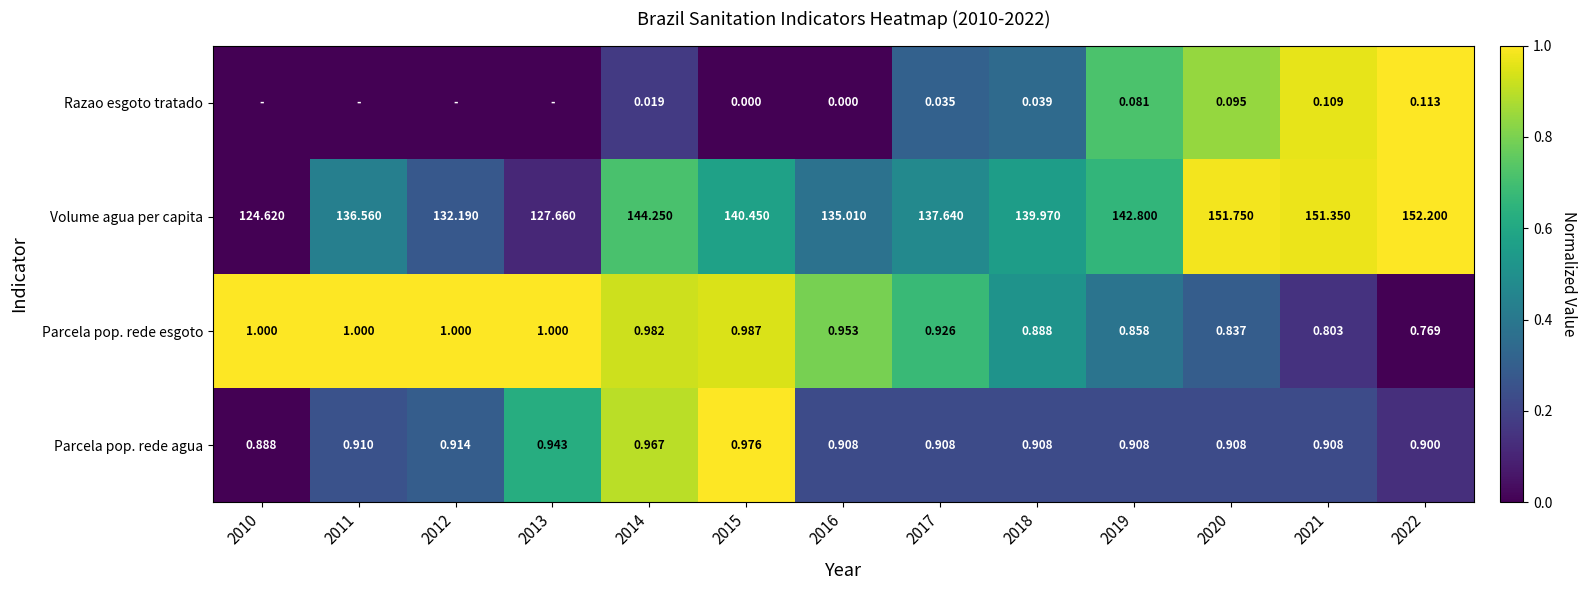

Which label corresponds to the smallest value in the chart?

2010